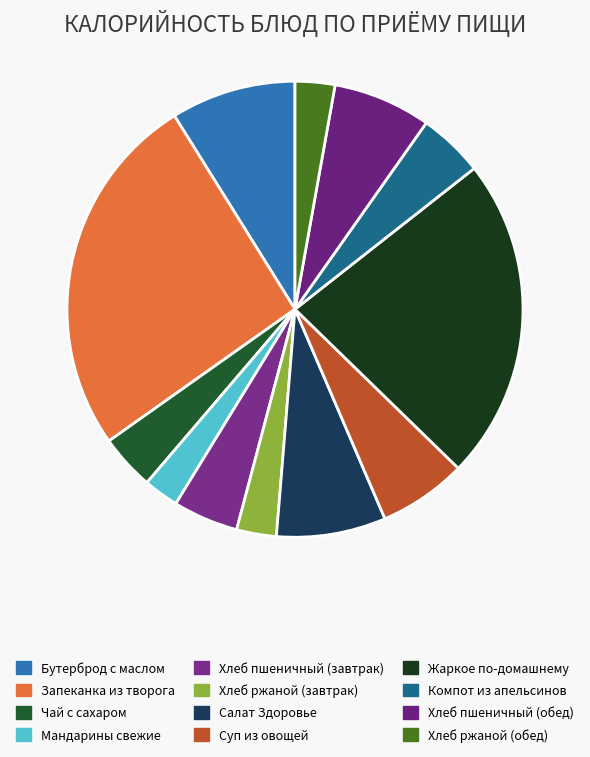

How many segments does this pie chart have?

12